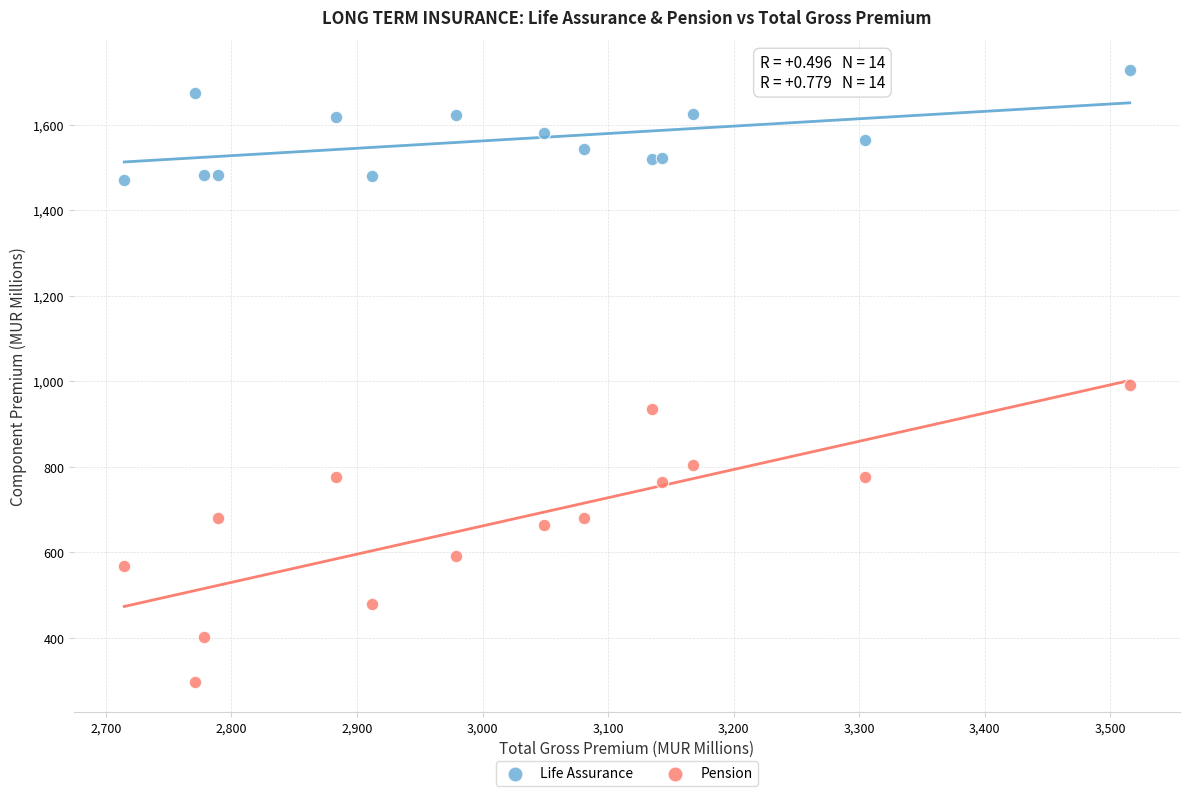

Across all series, what Y value is closest to 1012?

991.7